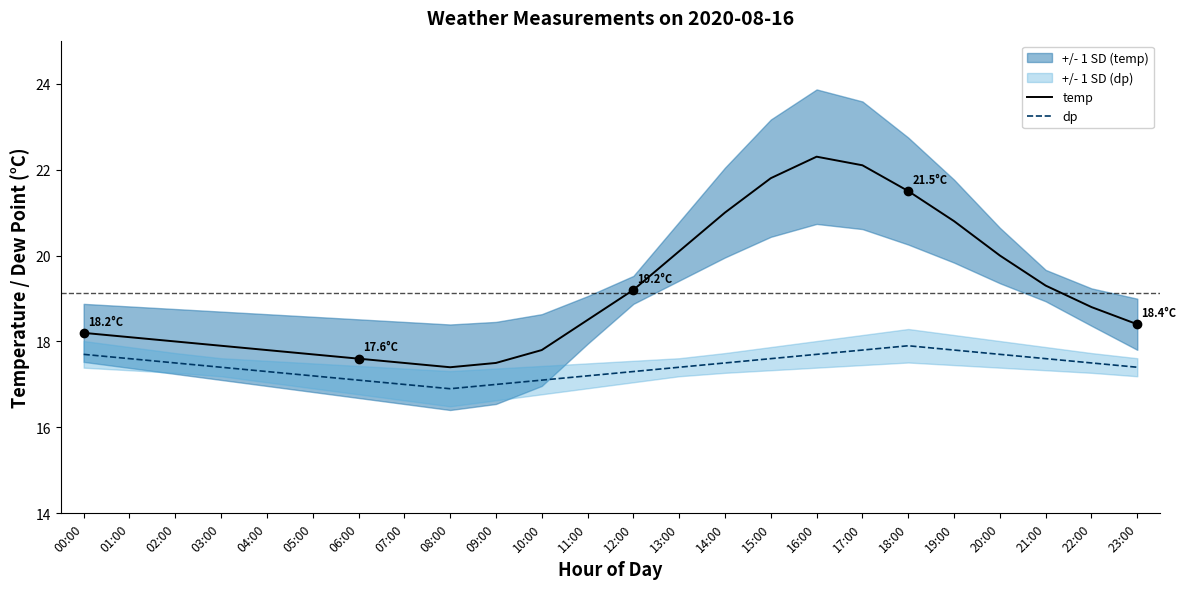

What value does the dp series have at 06:00?

17.1